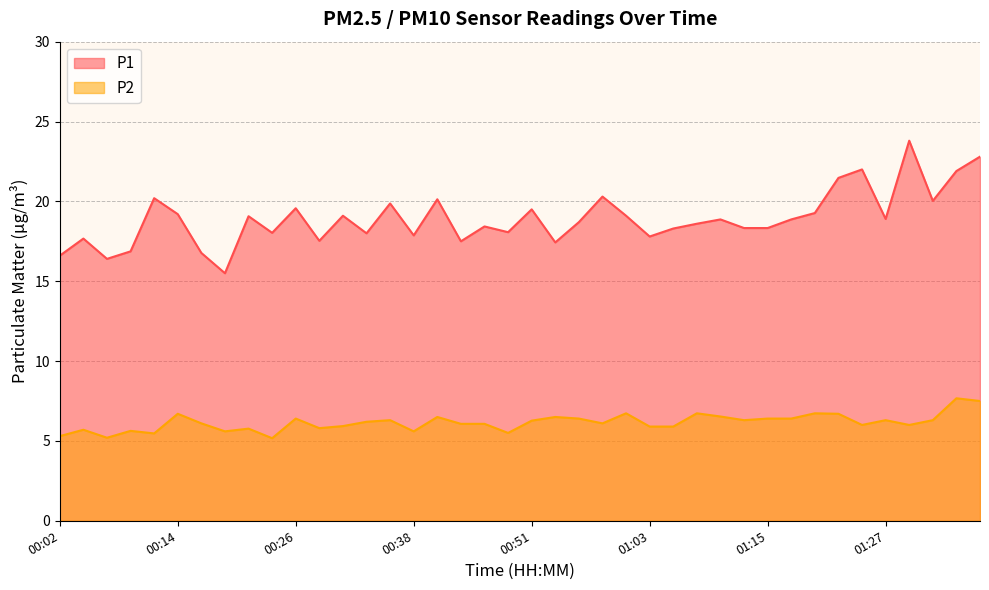

Reading right to left, transcribe all the data shown in this chart.

P1: 22.8	21.9	20.0	23.8	18.9	22.0	21.5	19.3	18.9	18.3	18.3	18.9	18.6	18.3	17.8	19.1	20.3	18.7	17.4	19.5	18.1	18.4	17.5	20.1	17.9	19.9	18.0	19.1	17.5	19.6	18.0	19.1	15.5	16.8	19.2	20.2	16.9	16.4	17.7	16.6
P2: 7.5	7.7	6.3	6.0	6.3	6.0	6.7	6.7	6.4	6.4	6.3	6.5	6.7	5.9	5.9	6.7	6.1	6.4	6.5	6.3	5.5	6.1	6.1	6.5	5.6	6.3	6.2	5.9	5.8	6.4	5.2	5.8	5.6	6.1	6.7	5.5	5.6	5.2	5.7	5.3